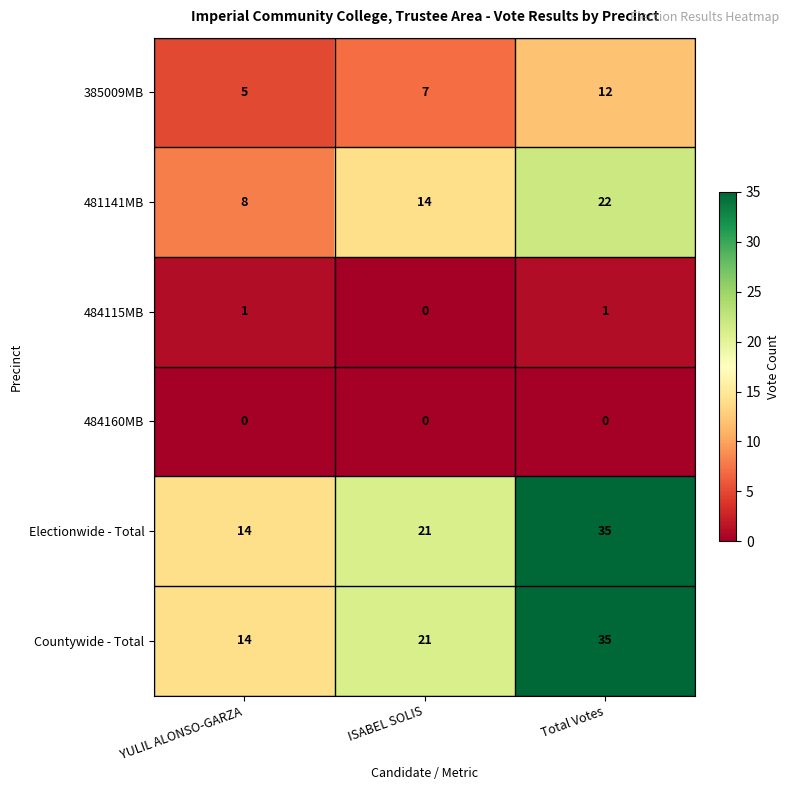

What is the total value across all series at Total Votes?

105